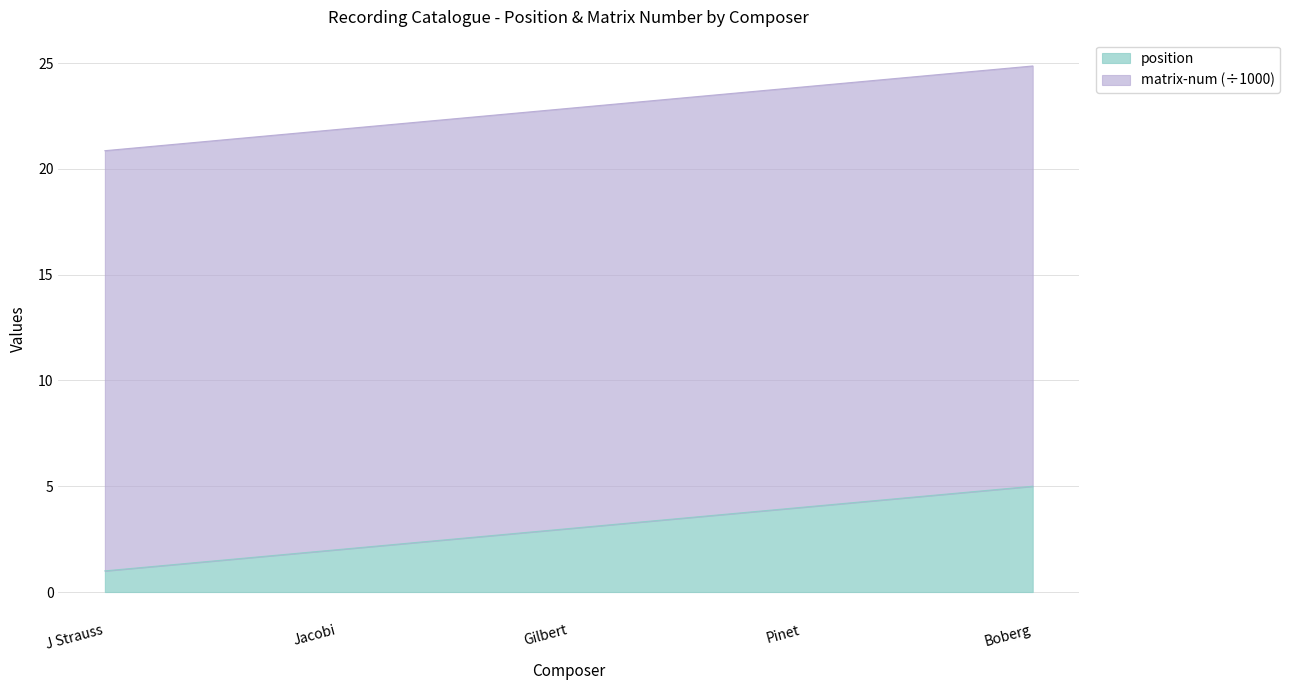

Reading left to right, what are all the values shown in this chart?

position: J Strauss=1.0	Jacobi=2.0	Gilbert=3.0	Pinet=4.0	Boberg=5.0
matrix-num: J Strauss=20.9	Jacobi=21.9	Gilbert=22.9	Pinet=23.9	Boberg=24.9